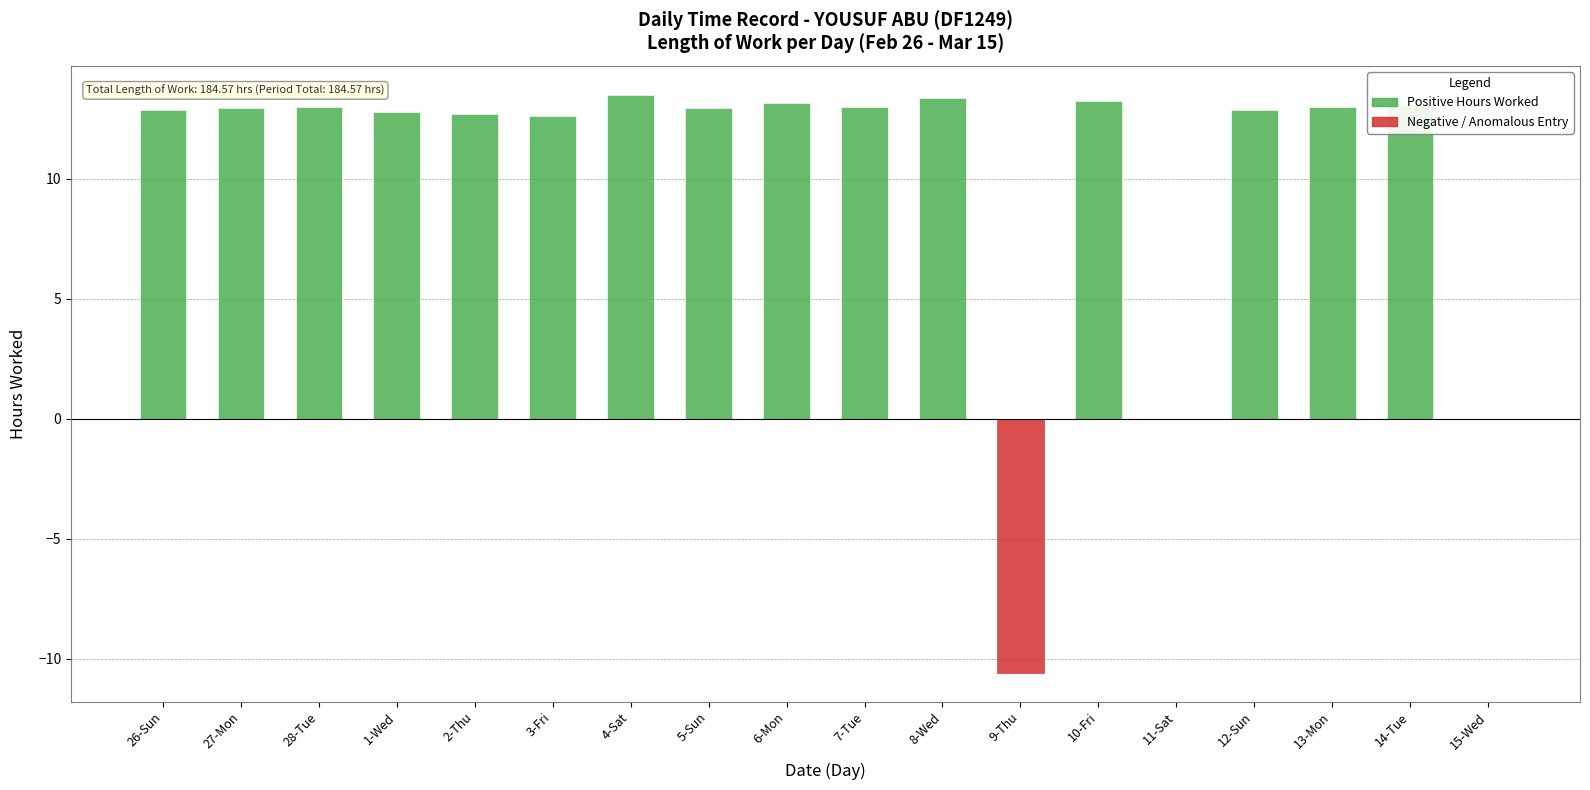

At which label does the data first exceed 12?

26-Sun